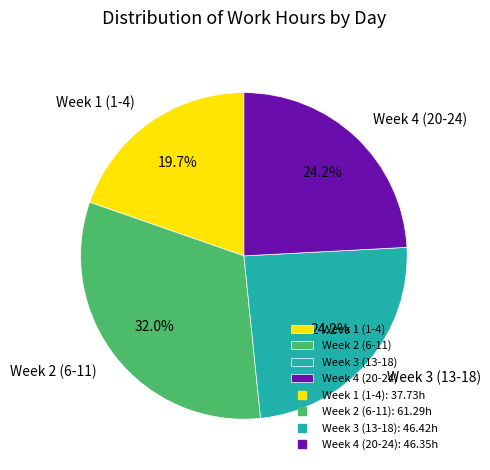

Which category has the smallest portion of the pie?

Week 1 (1-4)